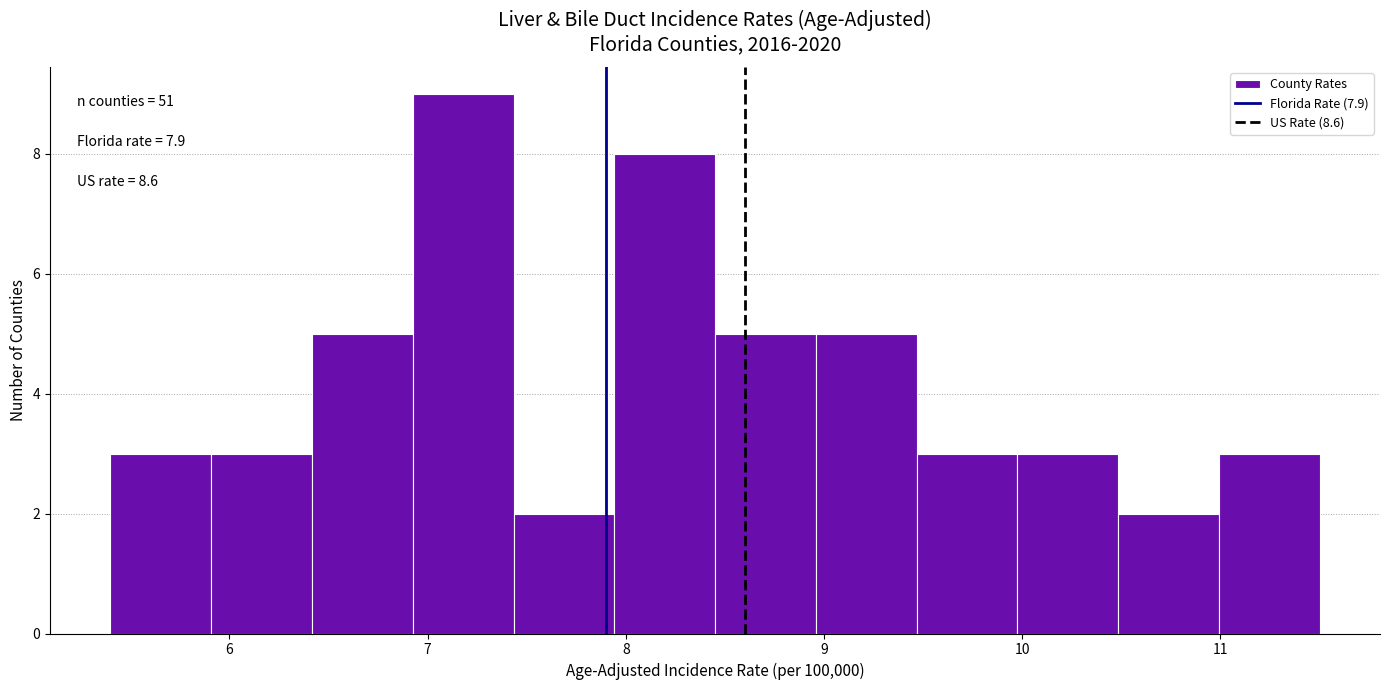

Over which range of the x-axis is the bar tallest?

6.9 to 7.4